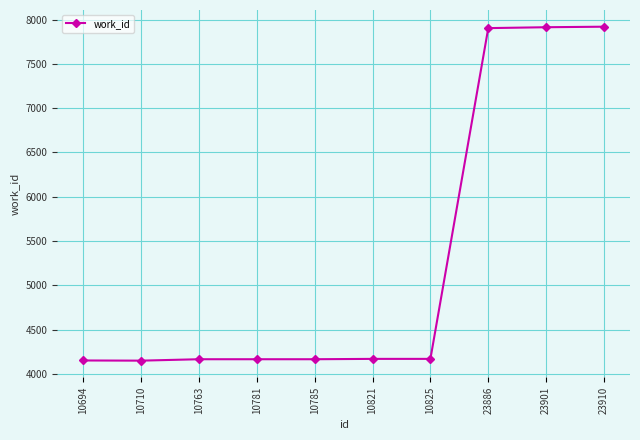

What is the value of the 8th point from the left?

7903